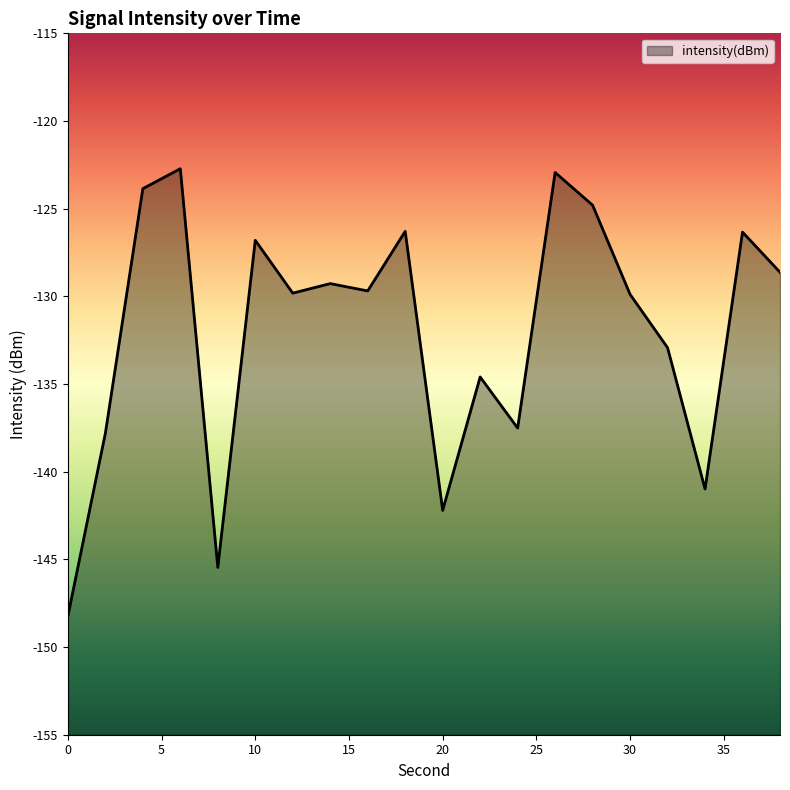

How many interior local peaks (higher than both neighbors) does the data have?

7